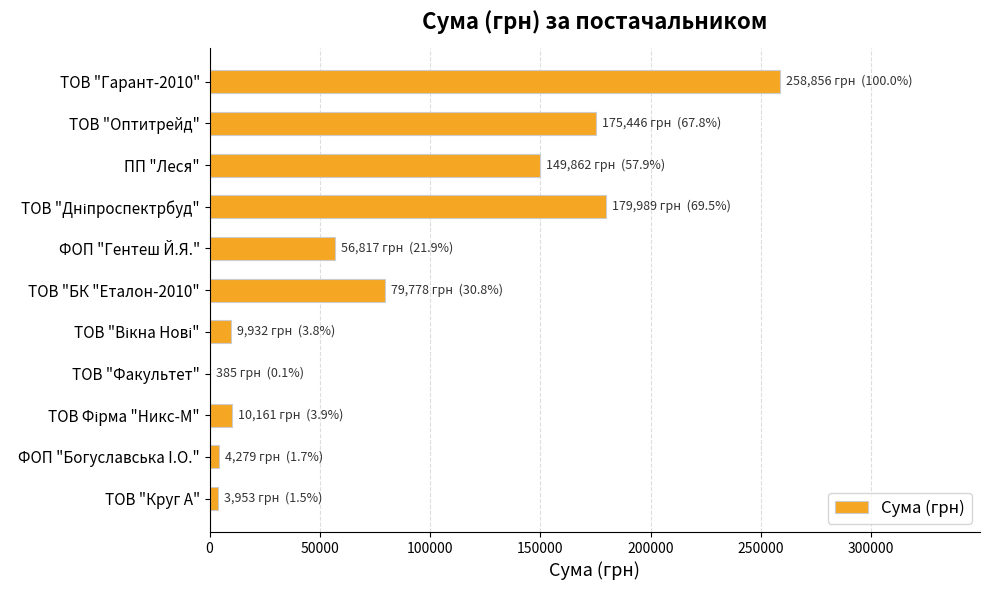

Between ФОП "Богуславська I.О." and ТОВ "Оптитрейд", which is larger?

ТОВ "Оптитрейд"